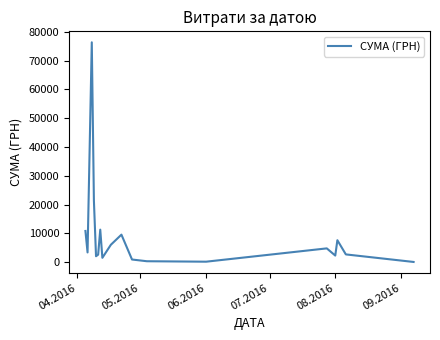

What is the maximum value shown in the chart?

76360.2